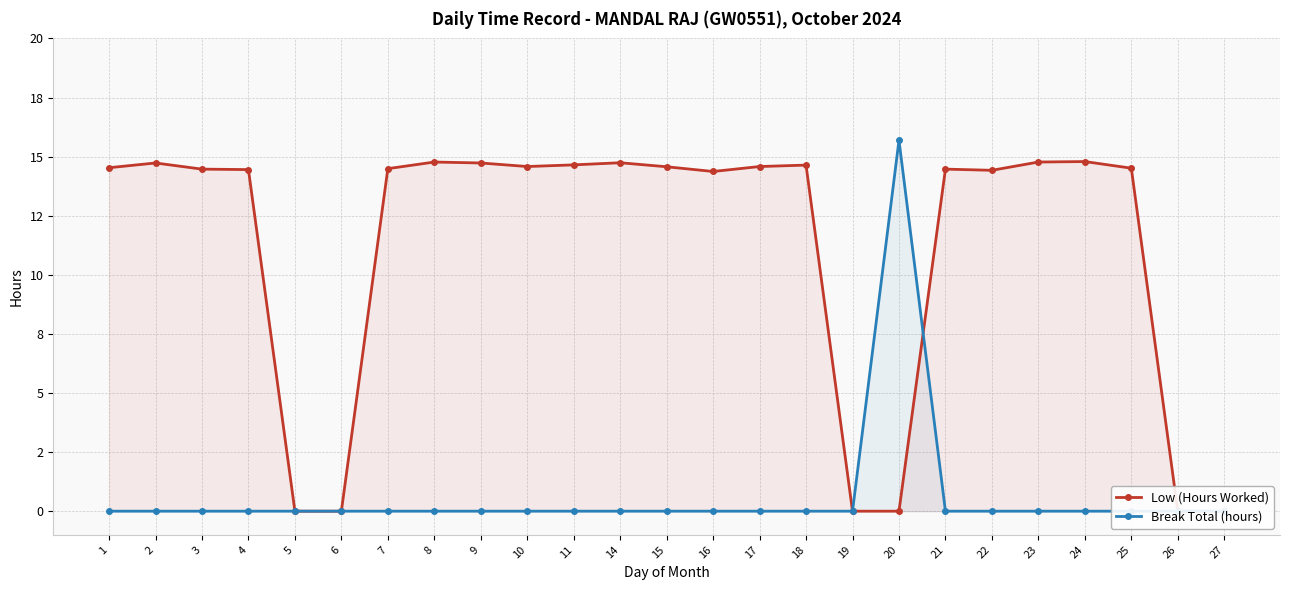

Which series has the largest range (max minus min)?

Break Total (hours)